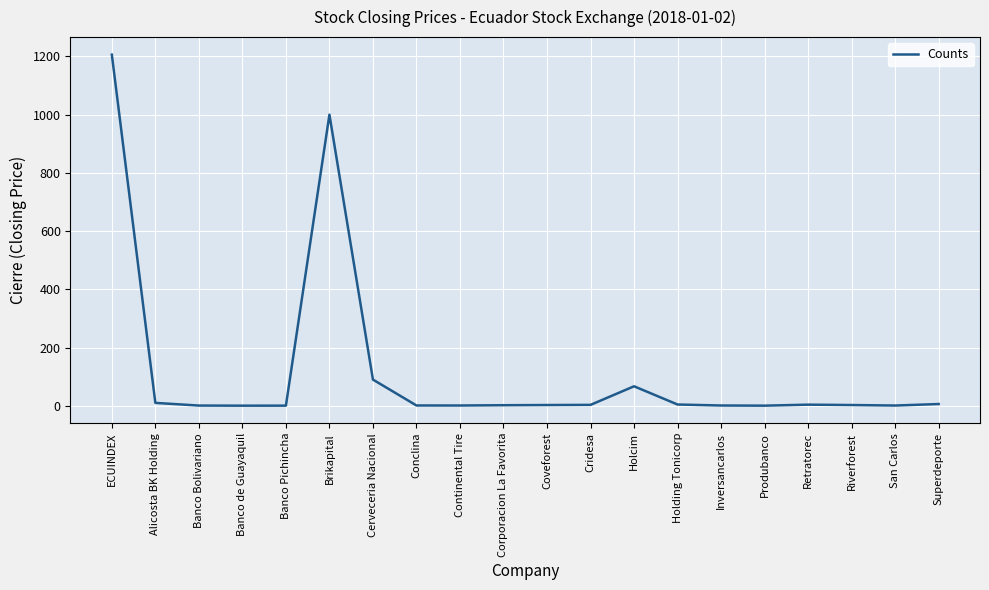

The chart shows a value of 1000.0 at Brikapital. True or false?

True